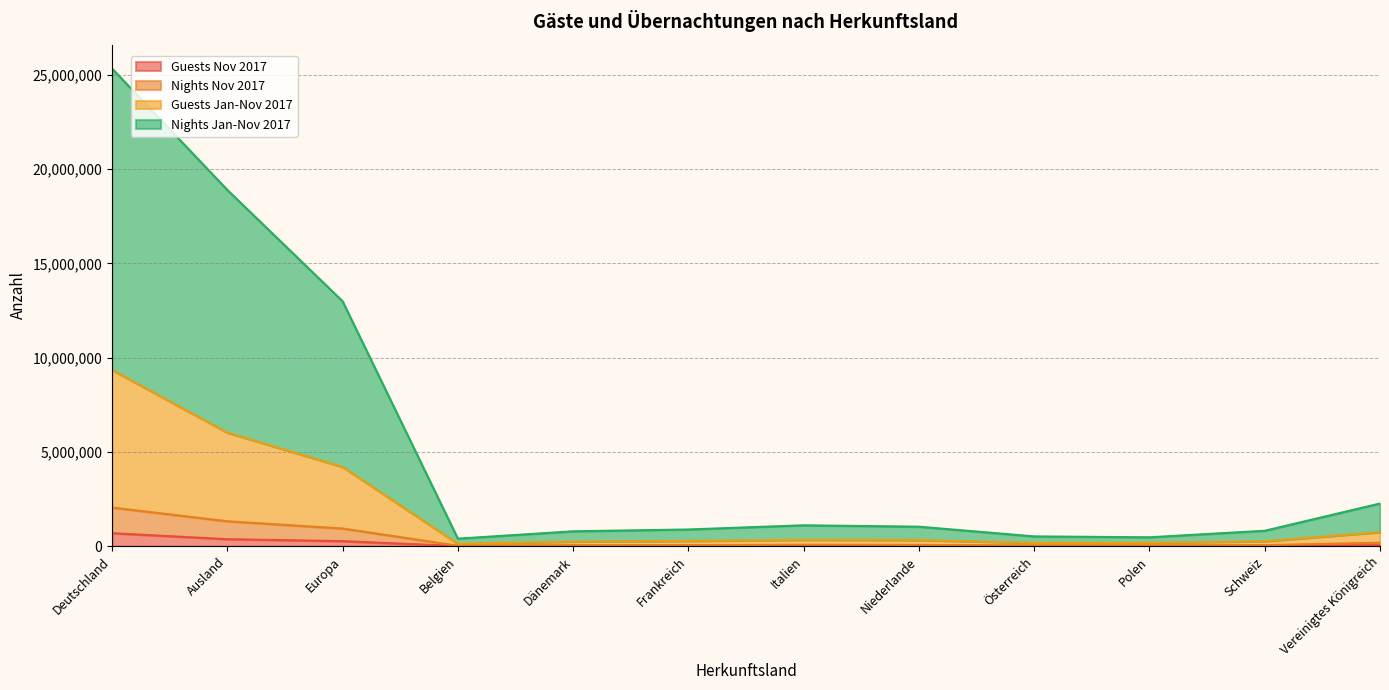

At which category is the sum across all series the highest?

Deutschland